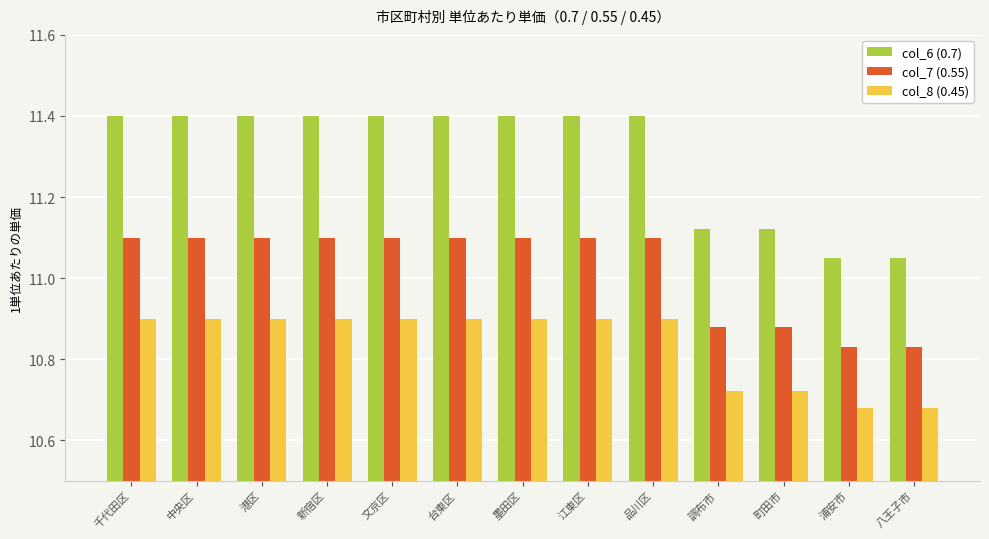

At how many categories does at least one series exceed 11?

13